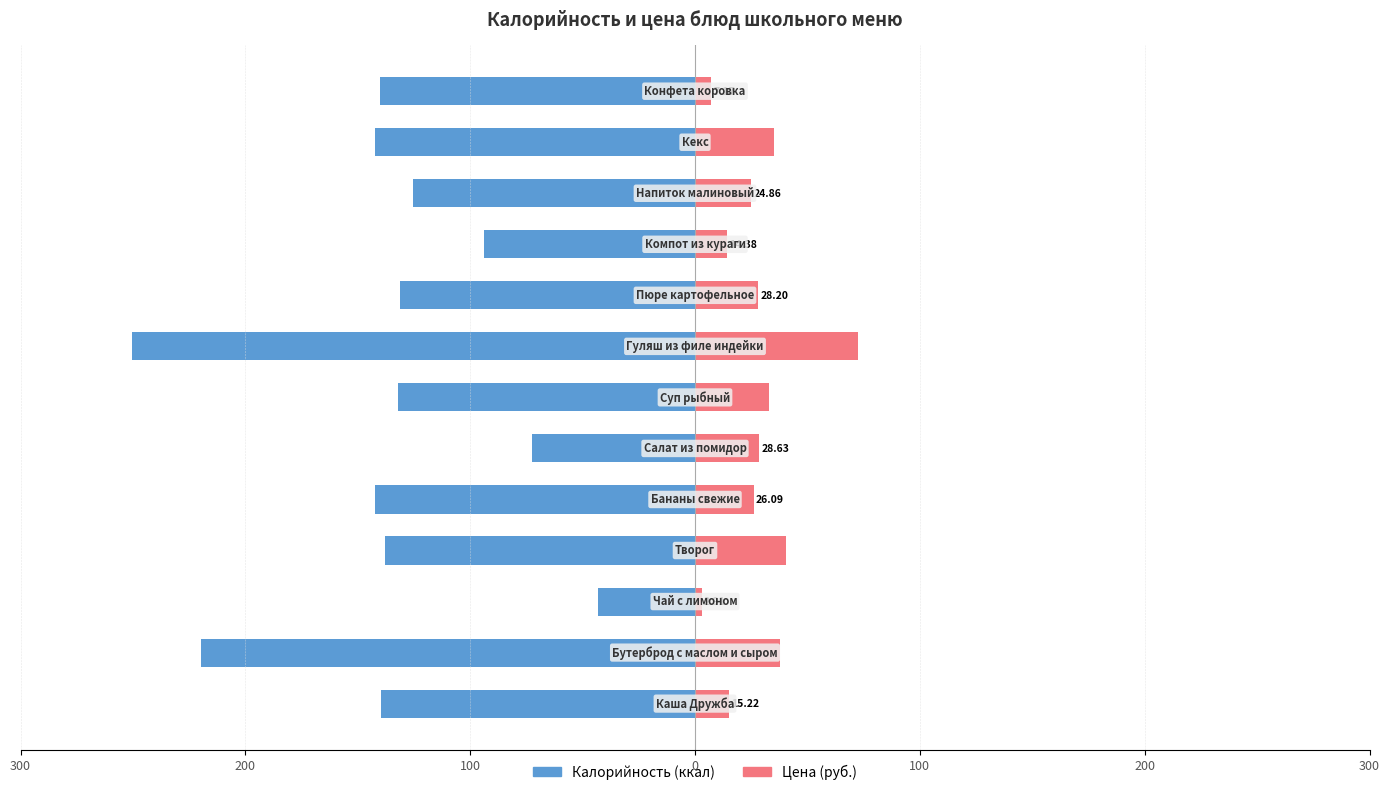

How many bars are there in each group?

2